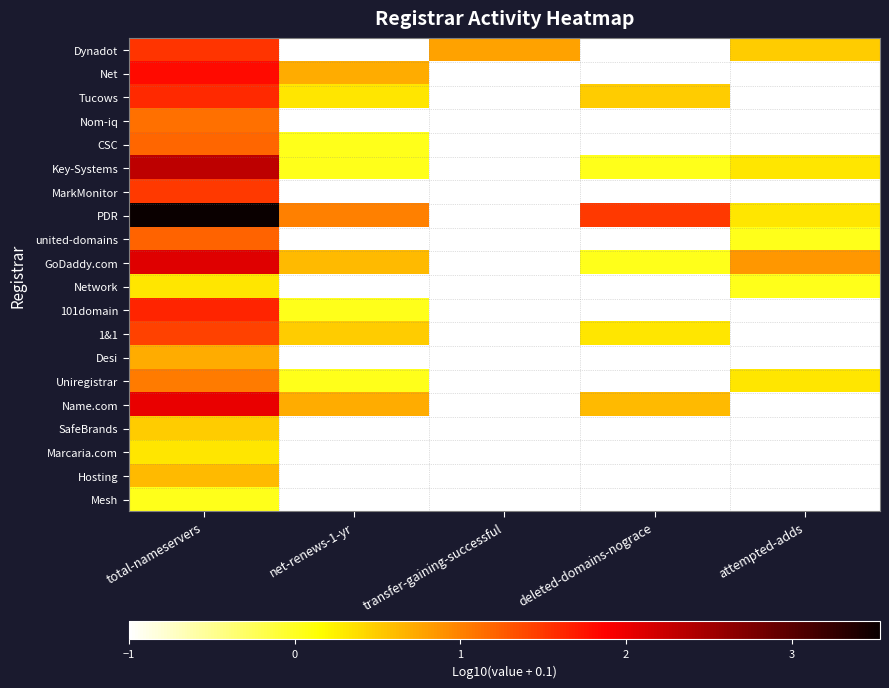

Reading left to right, extract all data points from this chart.

Dynadot: total-nameservers=1.5	net-renews-1-yr=-1.0	transfer-gaining-successful=0.8	deleted-domains-nograce=-1.0	attempted-adds=0.5
Net: total-nameservers=1.8	net-renews-1-yr=0.7	transfer-gaining-successful=-1.0	deleted-domains-nograce=-1.0	attempted-adds=-1.0
Tucows: total-nameservers=1.6	net-renews-1-yr=0.3	transfer-gaining-successful=-1.0	deleted-domains-nograce=0.5	attempted-adds=-1.0
Nom-iq: total-nameservers=1.1	net-renews-1-yr=-1.0	transfer-gaining-successful=-1.0	deleted-domains-nograce=-1.0	attempted-adds=-1.0
CSC: total-nameservers=1.2	net-renews-1-yr=0.0	transfer-gaining-successful=-1.0	deleted-domains-nograce=-1.0	attempted-adds=-1.0
Key-Systems: total-nameservers=2.3	net-renews-1-yr=0.0	transfer-gaining-successful=-1.0	deleted-domains-nograce=0.0	attempted-adds=0.3
MarkMonitor: total-nameservers=1.5	net-renews-1-yr=-1.0	transfer-gaining-successful=-1.0	deleted-domains-nograce=-1.0	attempted-adds=-1.0
PDR: total-nameservers=3.5	net-renews-1-yr=1.0	transfer-gaining-successful=-1.0	deleted-domains-nograce=1.5	attempted-adds=0.3
united-domains: total-nameservers=1.2	net-renews-1-yr=-1.0	transfer-gaining-successful=-1.0	deleted-domains-nograce=-1.0	attempted-adds=0.0
GoDaddy.com: total-nameservers=2.1	net-renews-1-yr=0.6	transfer-gaining-successful=-1.0	deleted-domains-nograce=0.0	attempted-adds=0.9
Network: total-nameservers=0.3	net-renews-1-yr=-1.0	transfer-gaining-successful=-1.0	deleted-domains-nograce=-1.0	attempted-adds=0.0
101domain: total-nameservers=1.6	net-renews-1-yr=0.0	transfer-gaining-successful=-1.0	deleted-domains-nograce=-1.0	attempted-adds=-1.0
1&1: total-nameservers=1.4	net-renews-1-yr=0.5	transfer-gaining-successful=-1.0	deleted-domains-nograce=0.3	attempted-adds=-1.0
Desi: total-nameservers=0.7	net-renews-1-yr=-1.0	transfer-gaining-successful=-1.0	deleted-domains-nograce=-1.0	attempted-adds=-1.0
Uniregistrar: total-nameservers=1.0	net-renews-1-yr=0.0	transfer-gaining-successful=-1.0	deleted-domains-nograce=-1.0	attempted-adds=0.3
Name.com: total-nameservers=2.0	net-renews-1-yr=0.7	transfer-gaining-successful=-1.0	deleted-domains-nograce=0.6	attempted-adds=-1.0
SafeBrands: total-nameservers=0.5	net-renews-1-yr=-1.0	transfer-gaining-successful=-1.0	deleted-domains-nograce=-1.0	attempted-adds=-1.0
Marcaria.com: total-nameservers=0.3	net-renews-1-yr=-1.0	transfer-gaining-successful=-1.0	deleted-domains-nograce=-1.0	attempted-adds=-1.0
Hosting: total-nameservers=0.6	net-renews-1-yr=-1.0	transfer-gaining-successful=-1.0	deleted-domains-nograce=-1.0	attempted-adds=-1.0
Mesh: total-nameservers=0.0	net-renews-1-yr=-1.0	transfer-gaining-successful=-1.0	deleted-domains-nograce=-1.0	attempted-adds=-1.0